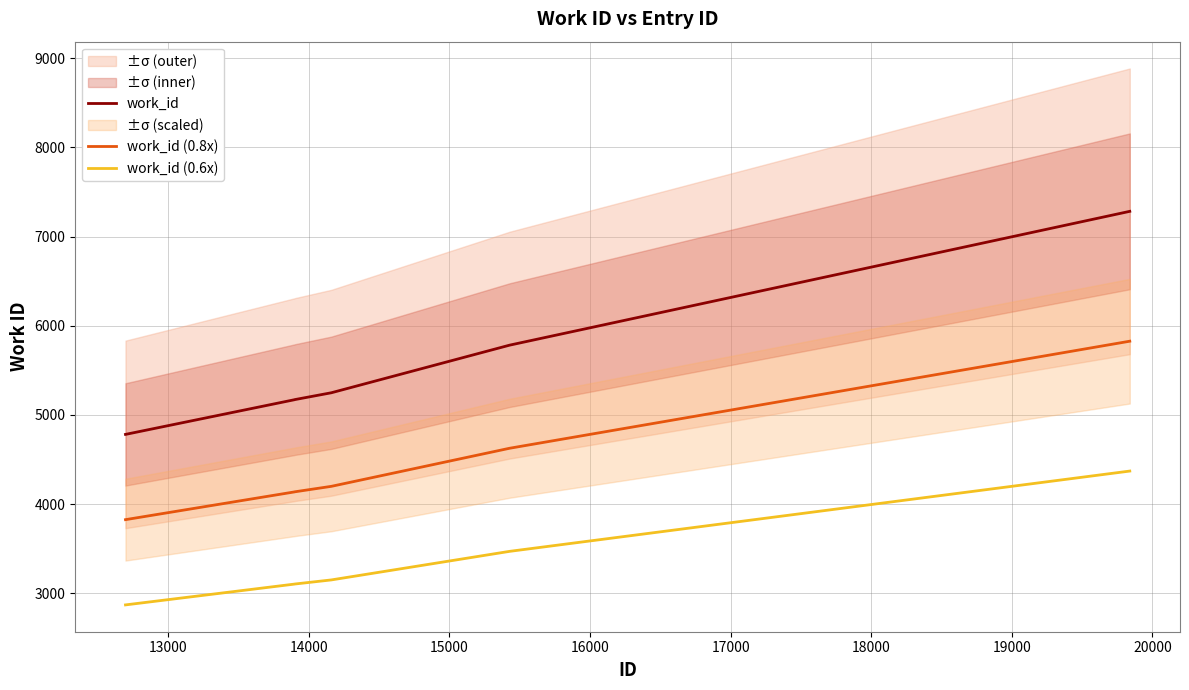

True or false: work_id (0.6x) and work_id cross at least once.

False